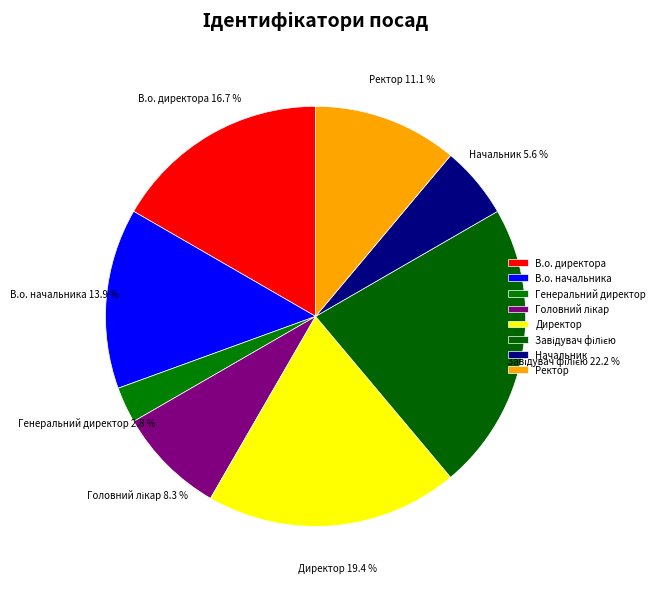

Is there a majority slice in this chart?

No